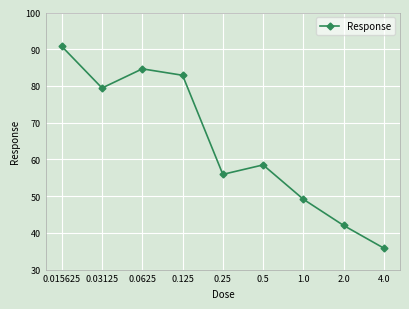

What is the label of the 3rd point from the right?

1.0